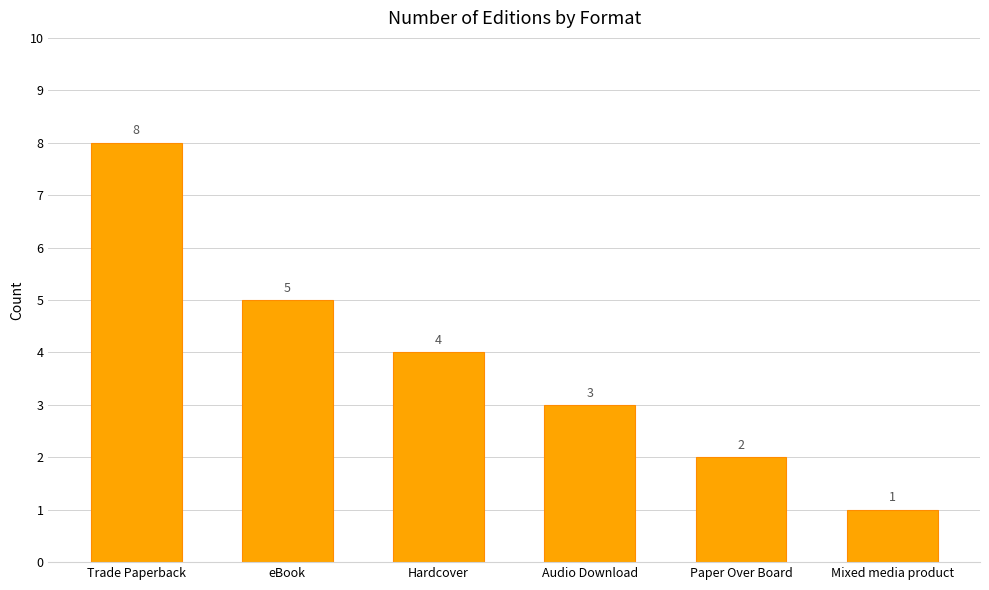

Where is the data nearest to the value 4?

Hardcover